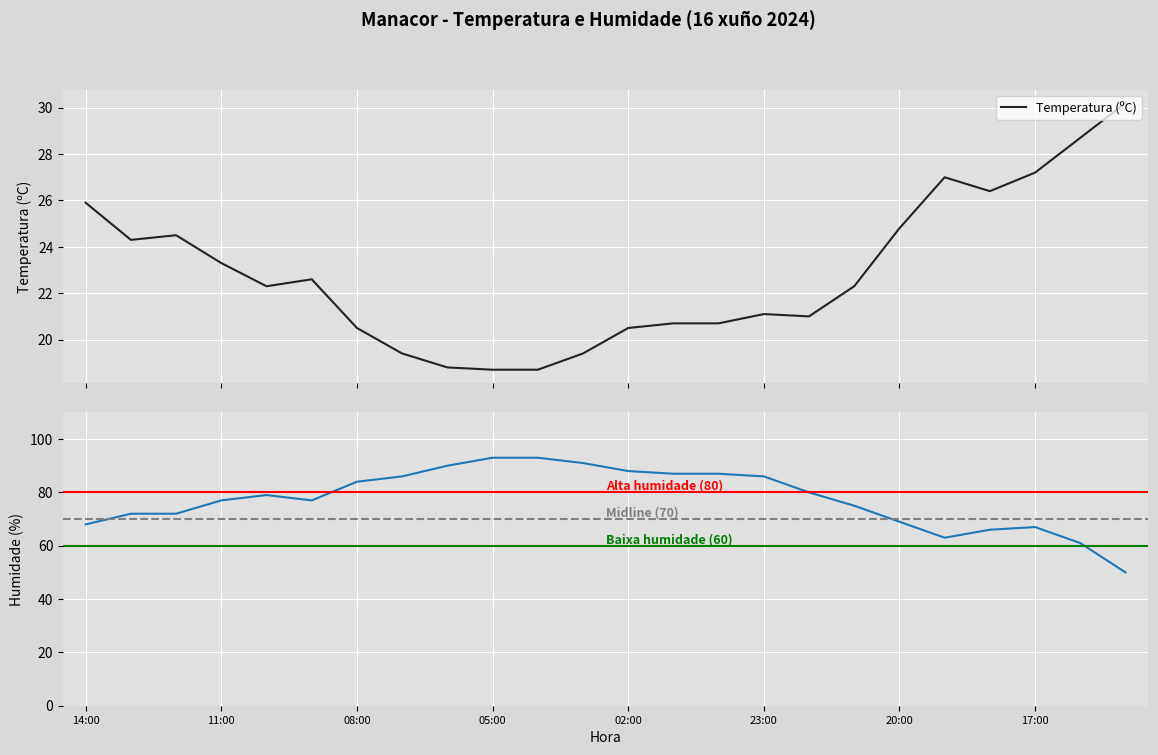

True or false: Humidade (%) and Temperatura (ºC) cross at least once.

False